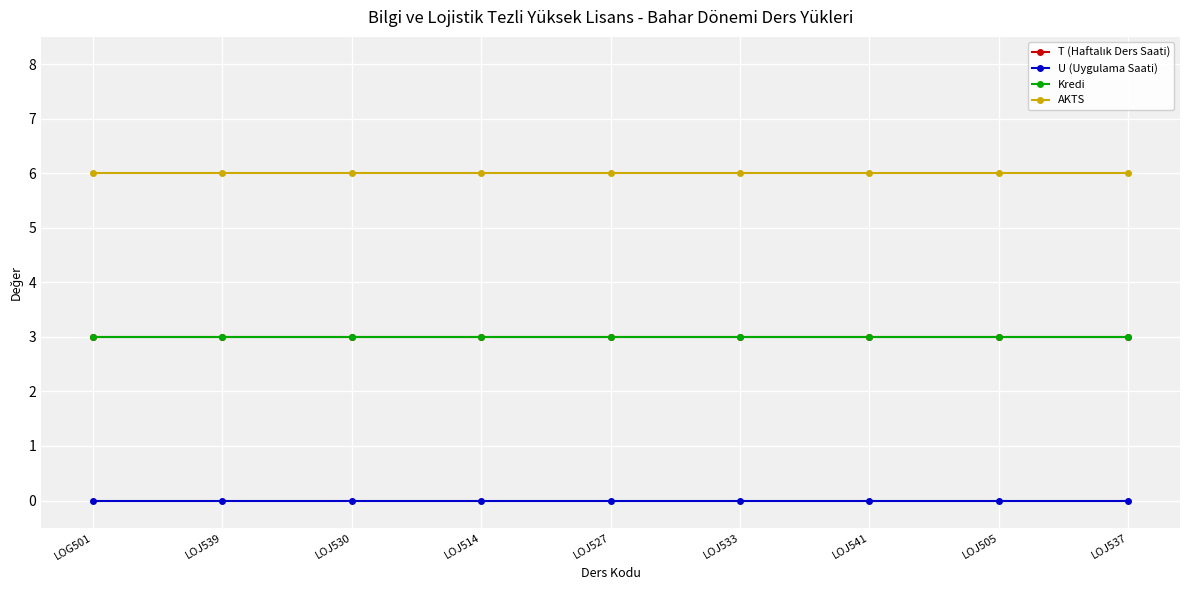

What is the value of the AKTS point at the 4th from the left?

6